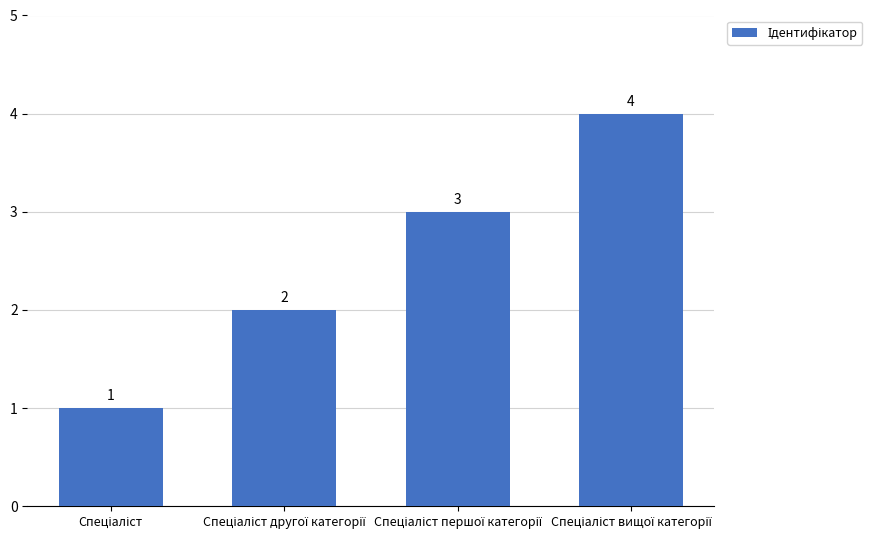

What is the greatest value displayed?

4